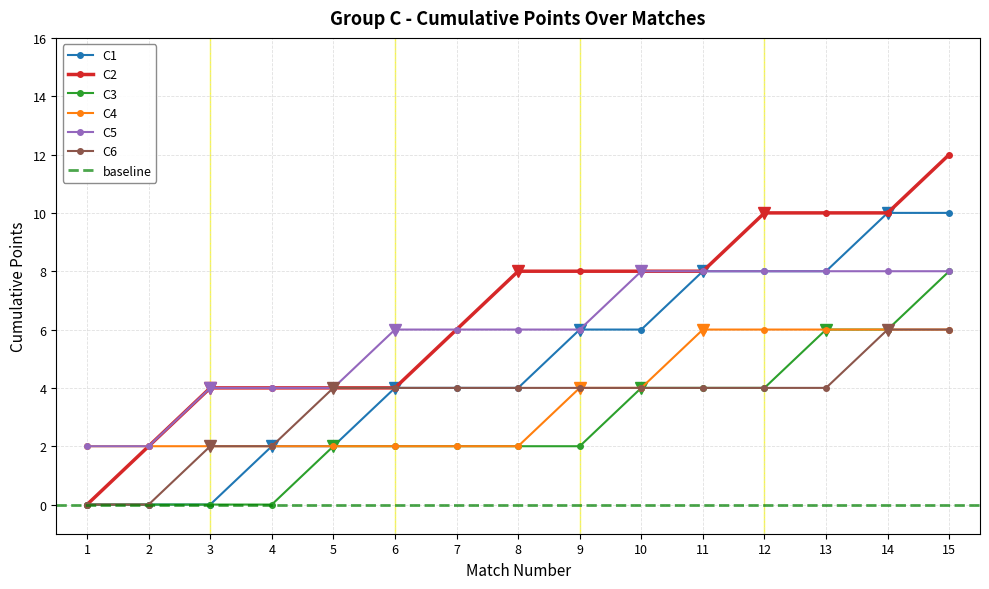

At which category is the sum across all series the highest?

15